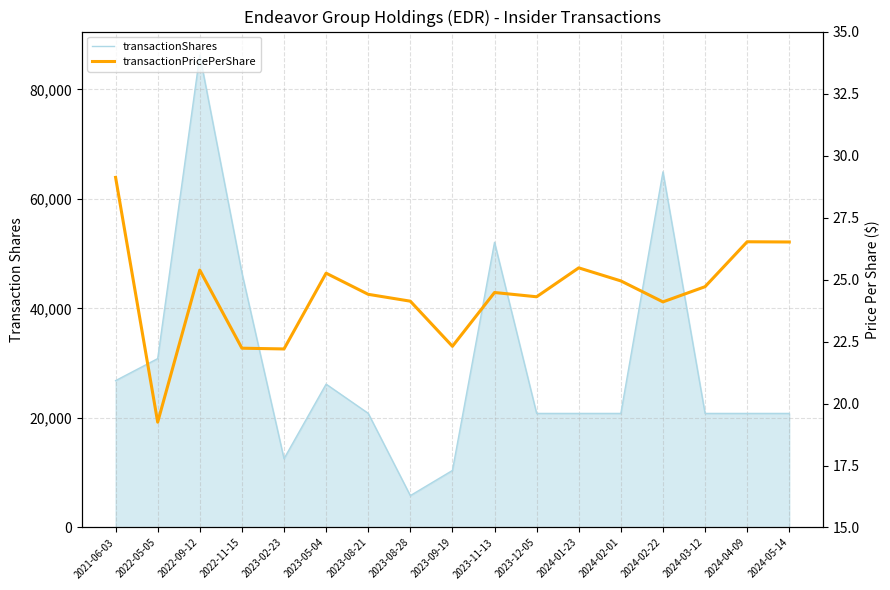

What is the approximate value of transactionShares at 2023-02-23?

12562.0